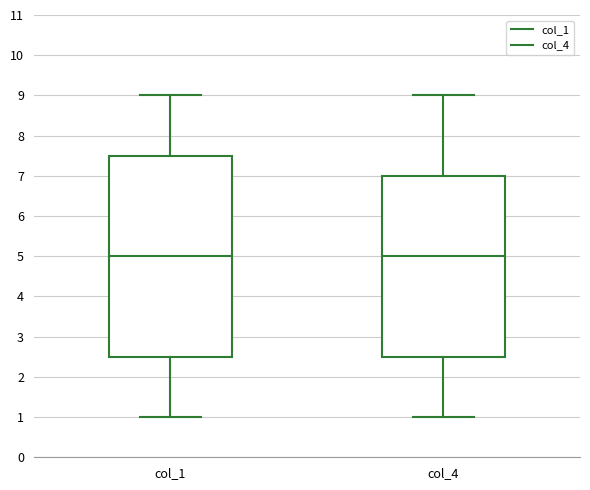

Reading left to right, transcribe this box plot: for each box, give where its median line is, the range the box spans, and where its two whiskers end, as read against the y-axis. The values are not printed on the chart, so give them approximately, as read against the axis.

col_1: median 5.0, box 2.5 to 7.5, whiskers 1.0 to 9.0
col_4: median 5.0, box 2.5 to 7.0, whiskers 1.0 to 9.0